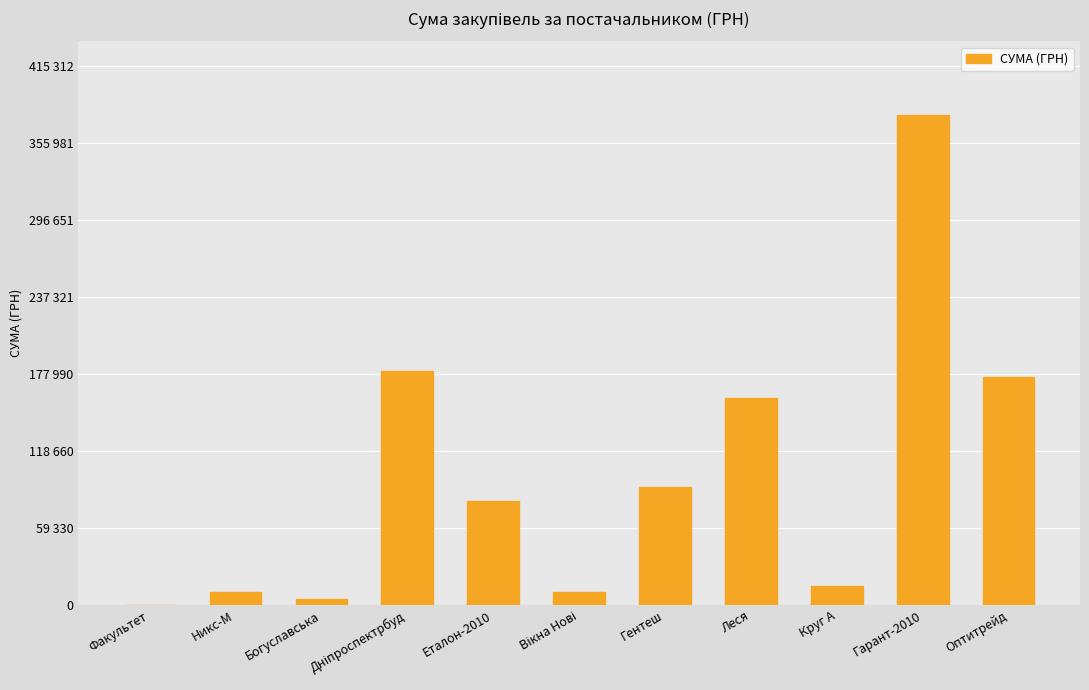

What is the average value?

100328.6